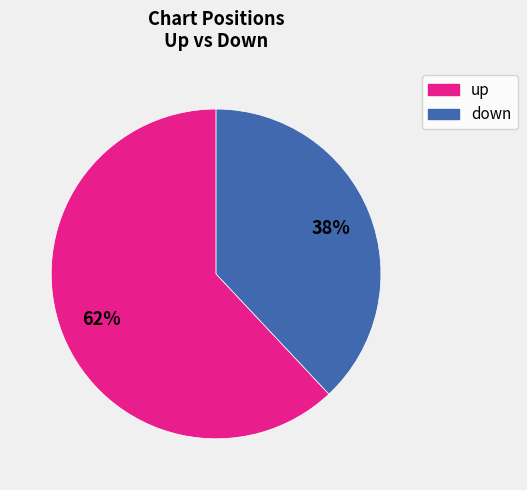

Is it true that down is 31% of the pie?

False